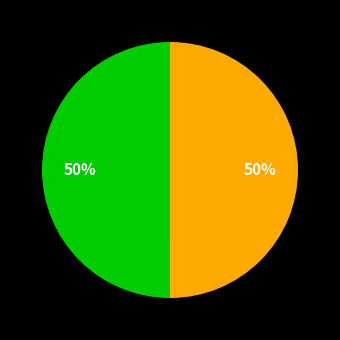

To the nearest percent, what is the average slice percentage?

50%